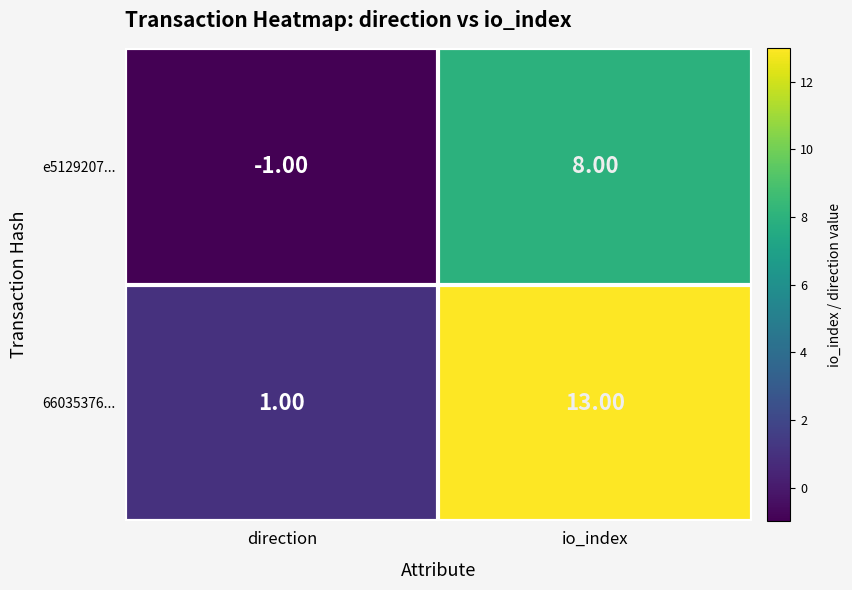

Which label corresponds to the largest value in the chart?

io_index